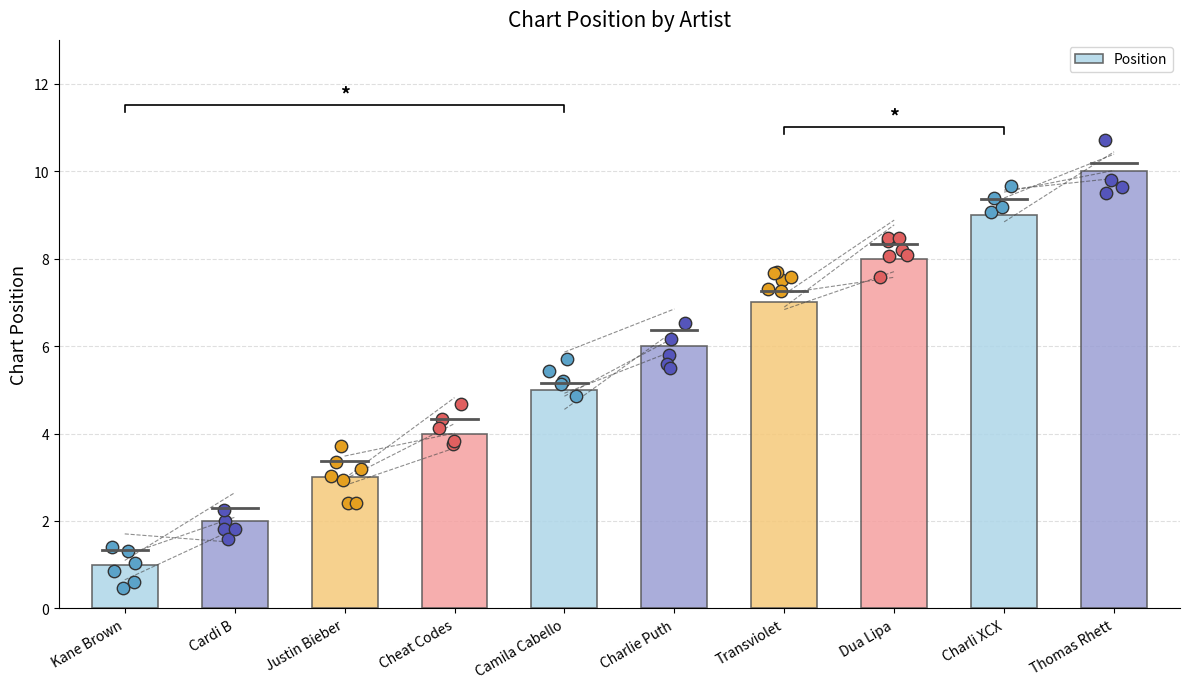

What is the ratio of the value at Cardi B to the value at Camila Cabello?

0.4